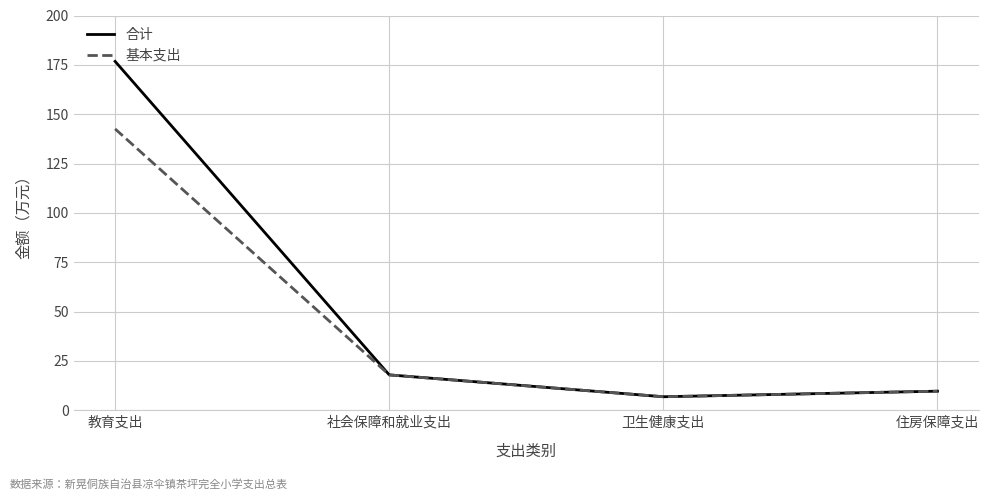

True or false: 合计 has more than 1 interior local peaks.

False